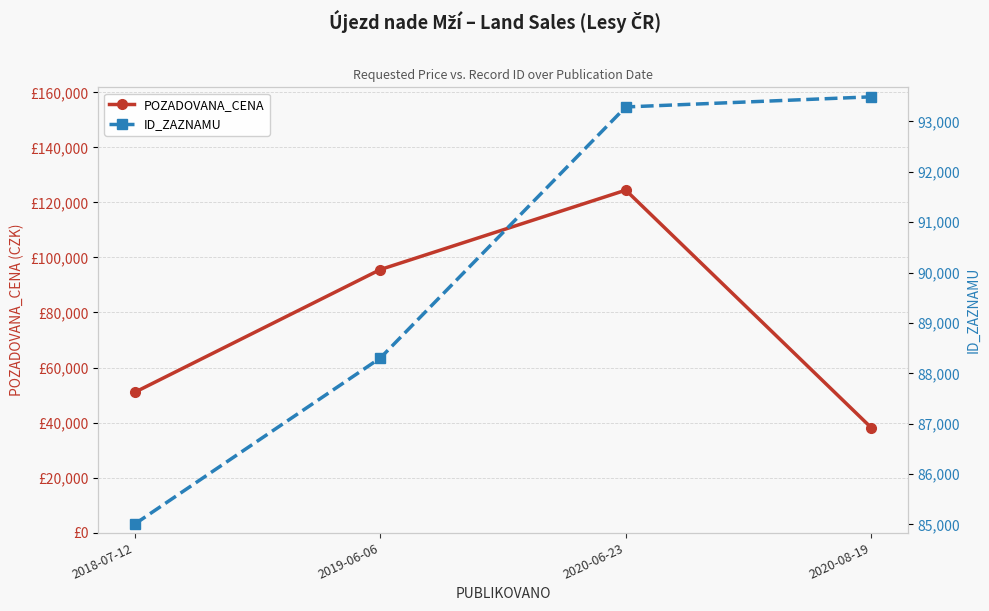

Which series has the largest range (max minus min)?

POZADOVANA_CENA